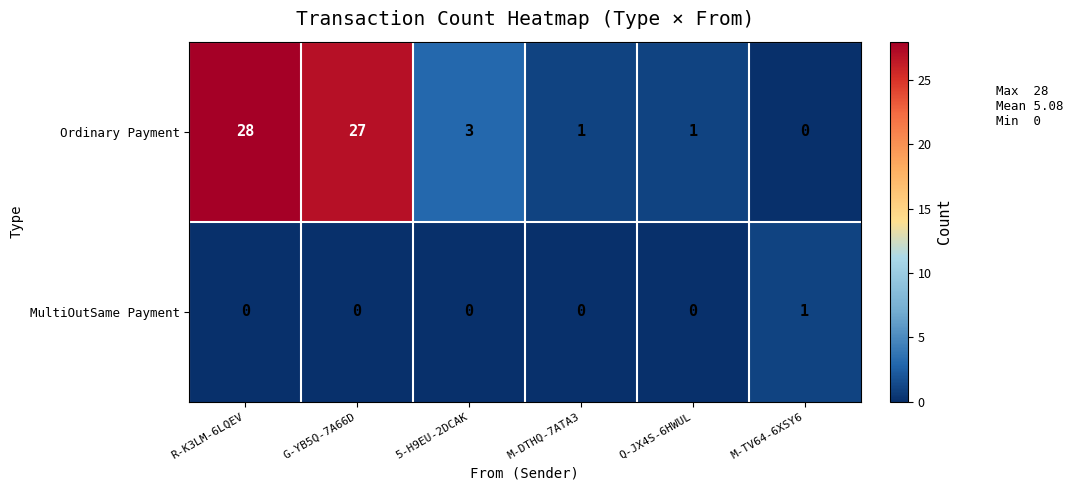

Reading left to right, what are all the values shown in this chart?

Ordinary Payment: R-K3LM-6LQEV=28	G-YB5Q-7A66D=27	5-H9EU-2DCAK=3	M-DTHQ-7ATA3=1	Q-JX4S-6HWUL=1	M-TV64-6XSY6=0
MultiOutSame Payment: R-K3LM-6LQEV=0	G-YB5Q-7A66D=0	5-H9EU-2DCAK=0	M-DTHQ-7ATA3=0	Q-JX4S-6HWUL=0	M-TV64-6XSY6=1